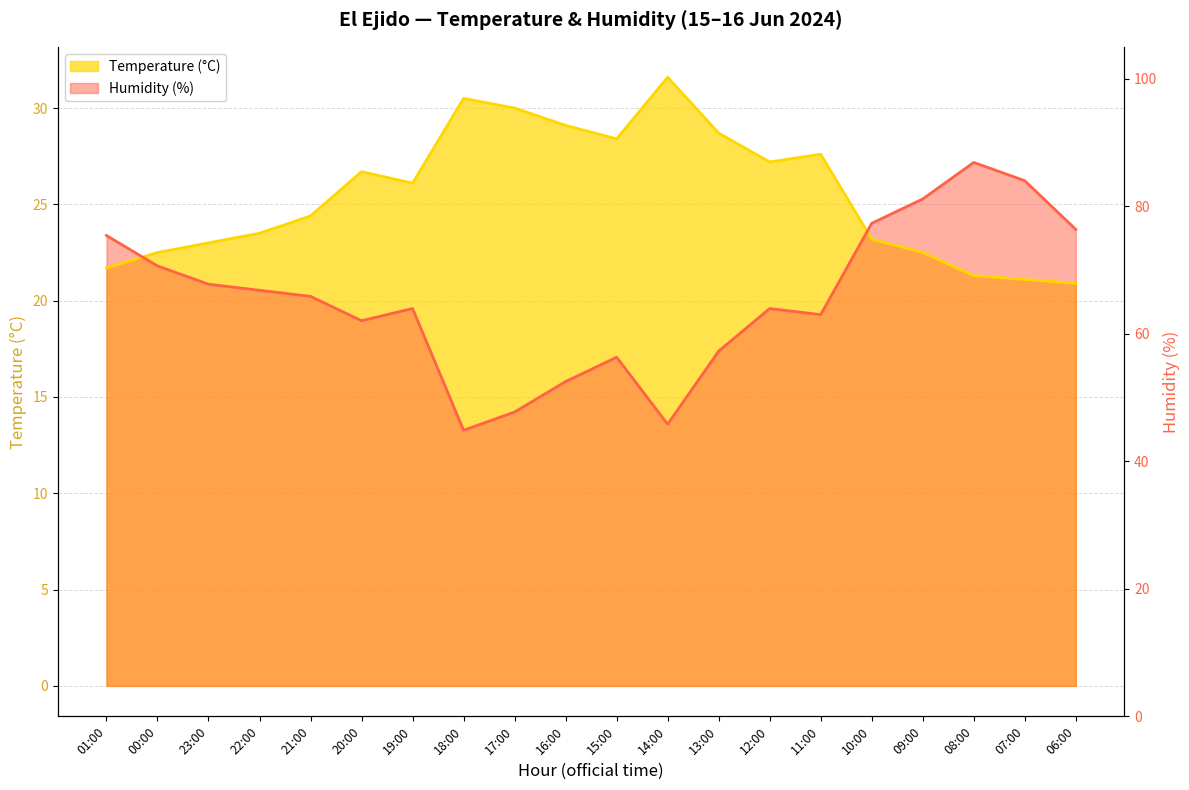

How many intersections are there between Humidity (%) and Temperature (°C)?

2